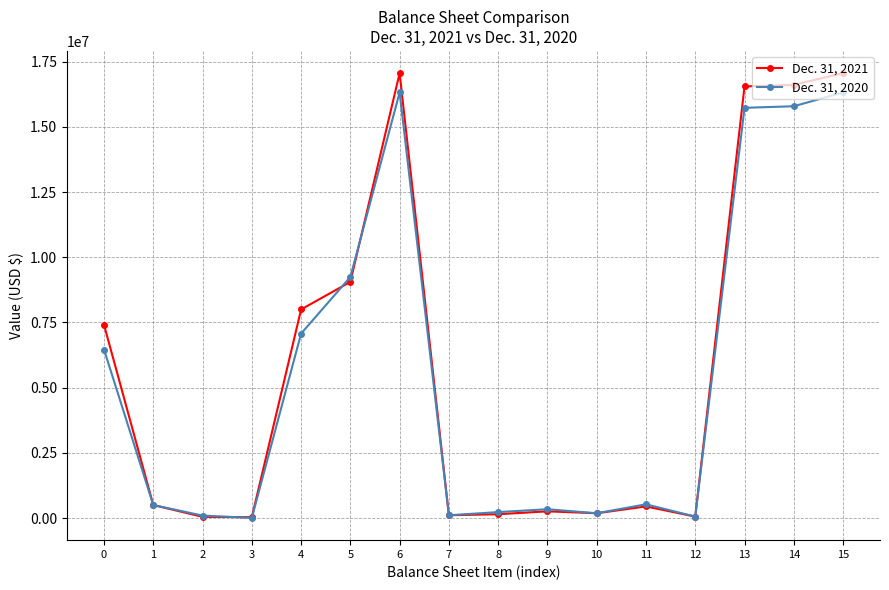

The Dec. 31, 2021 series shows 7998849 at 4. True or false?

True